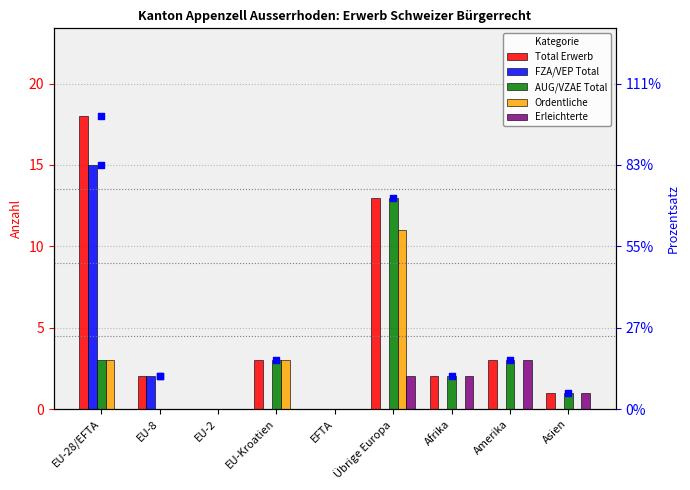

Which series has the largest total across all categories?

Total Erwerb